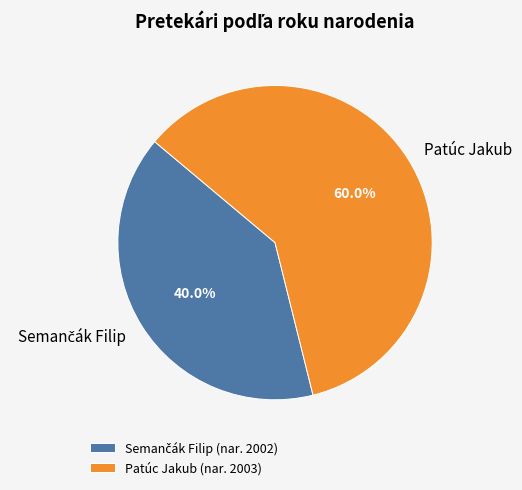

What percentage is NOT represented by Patúc Jakub?

40.0%